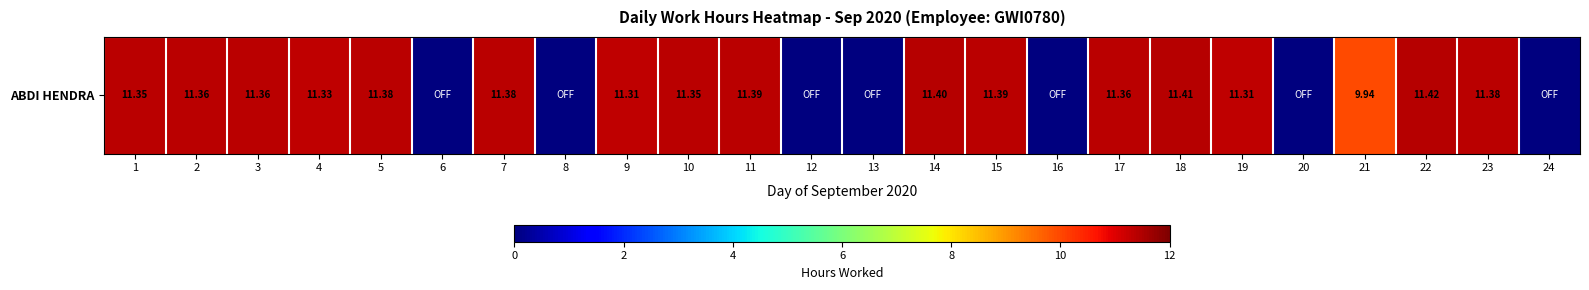

Which category has the highest value across all series?

22